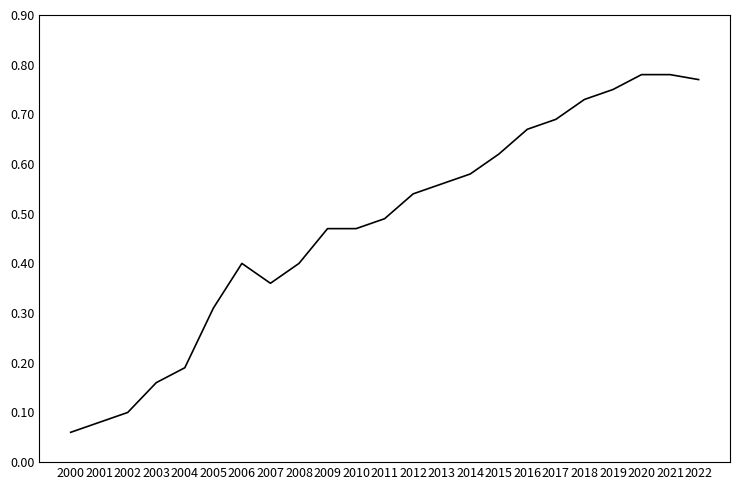

Where is the data nearest to the value 0?

2000